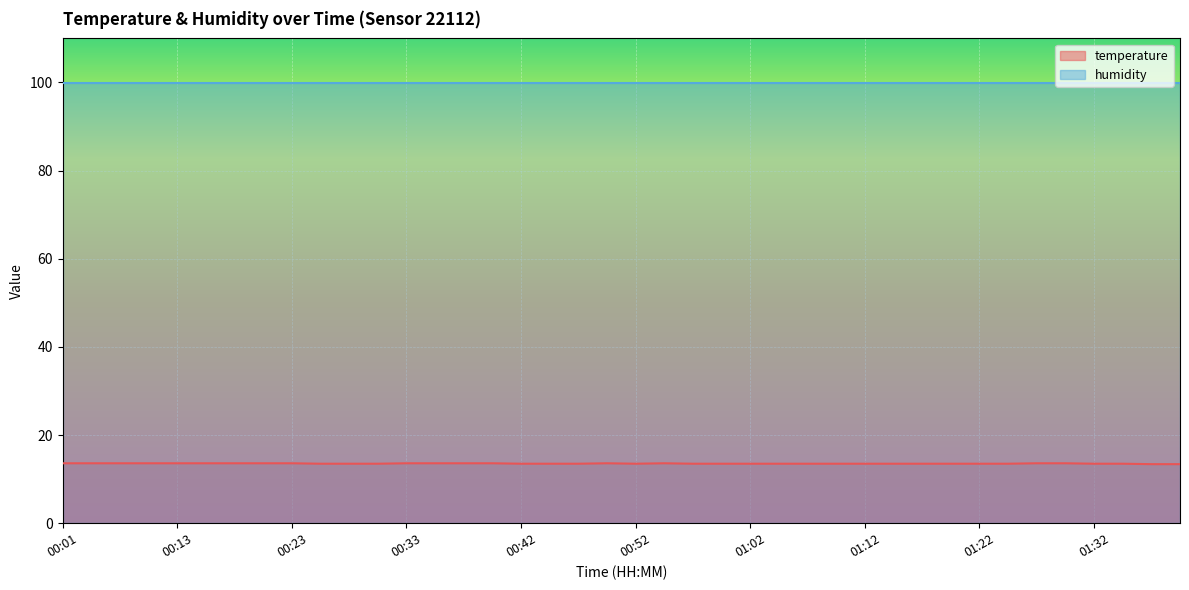

Is it true that the value at 00:06 is 18.8?

False